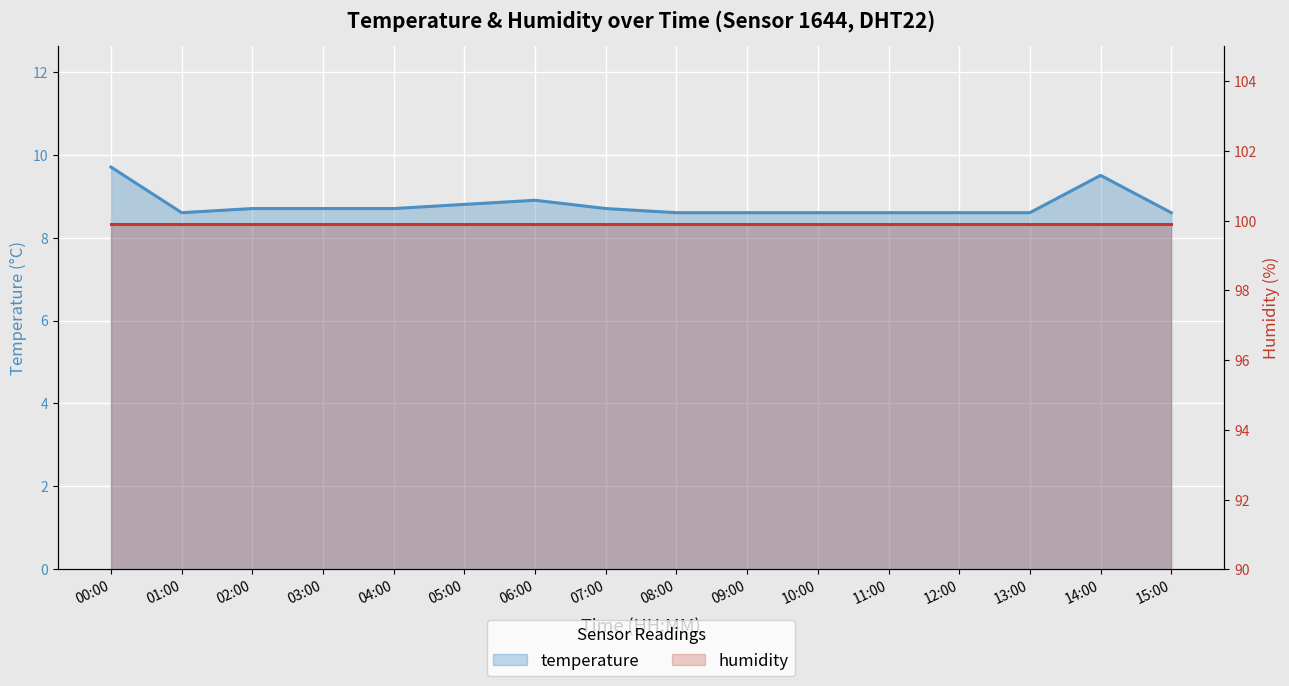

Does the chart display data point markers on the line(s)?

No